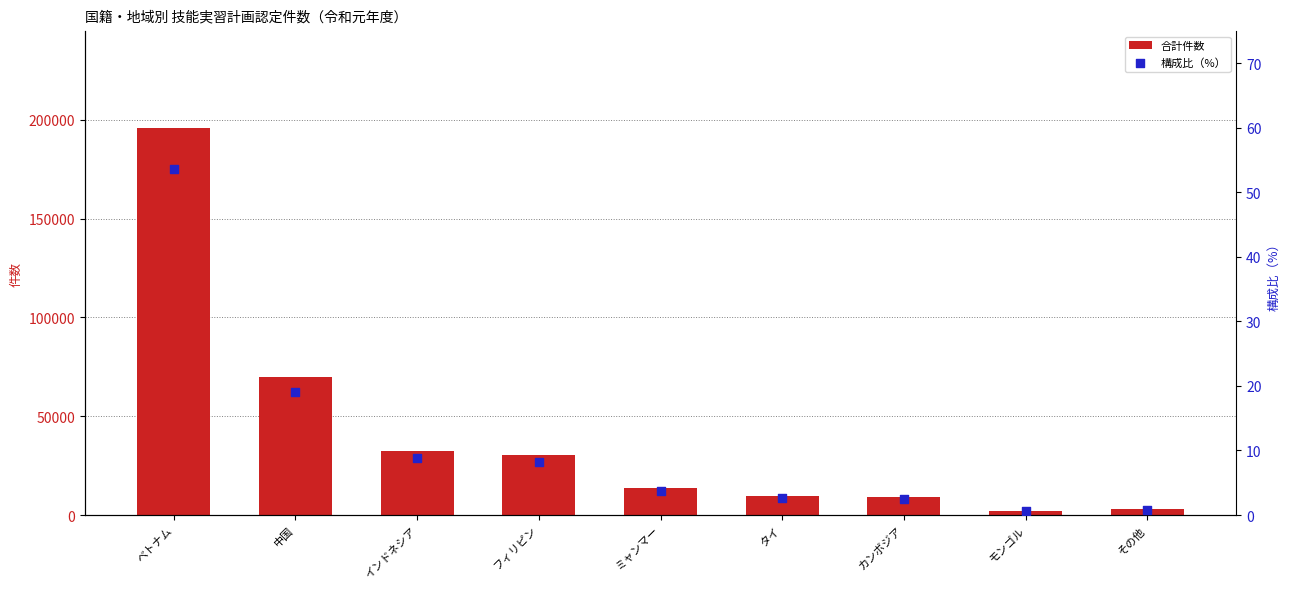

Which series has the largest Y range (max minus min)?

合計件数